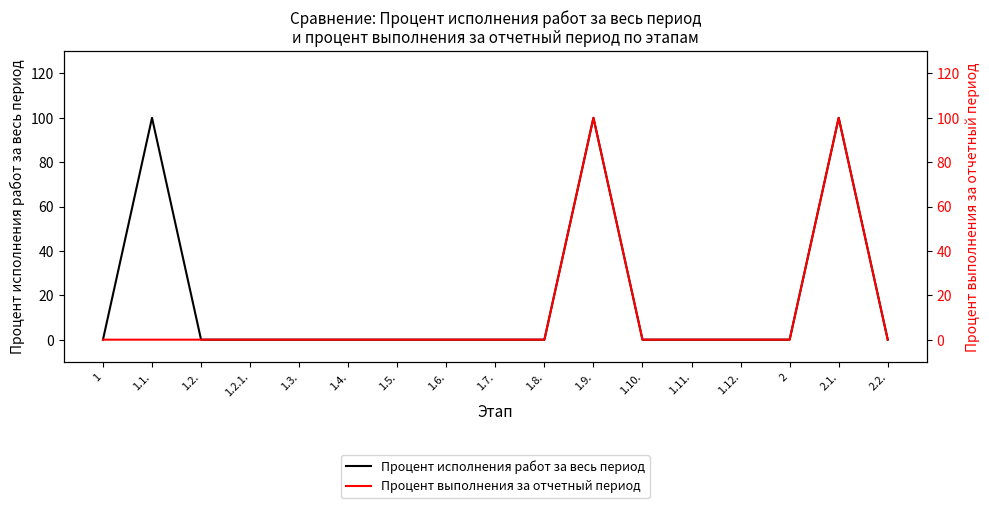

Which series changed the most between 1.2. and 1.5.?

Процент исполнения работ за весь период